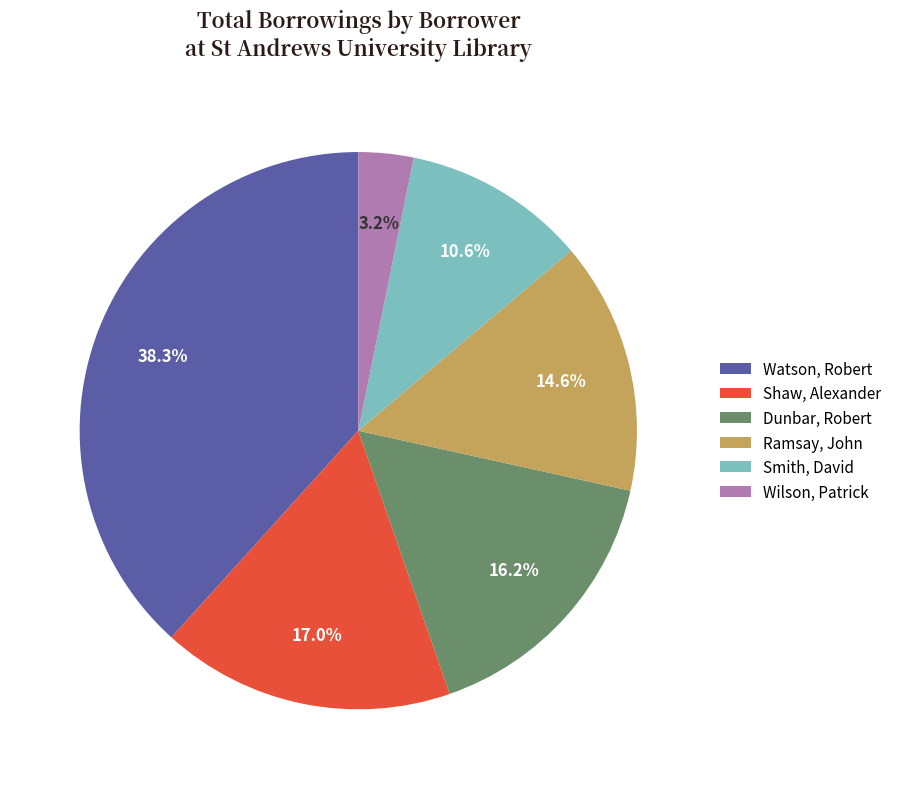

Combined, do Watson, Robert and Ramsay, John account for over 50%?

Yes